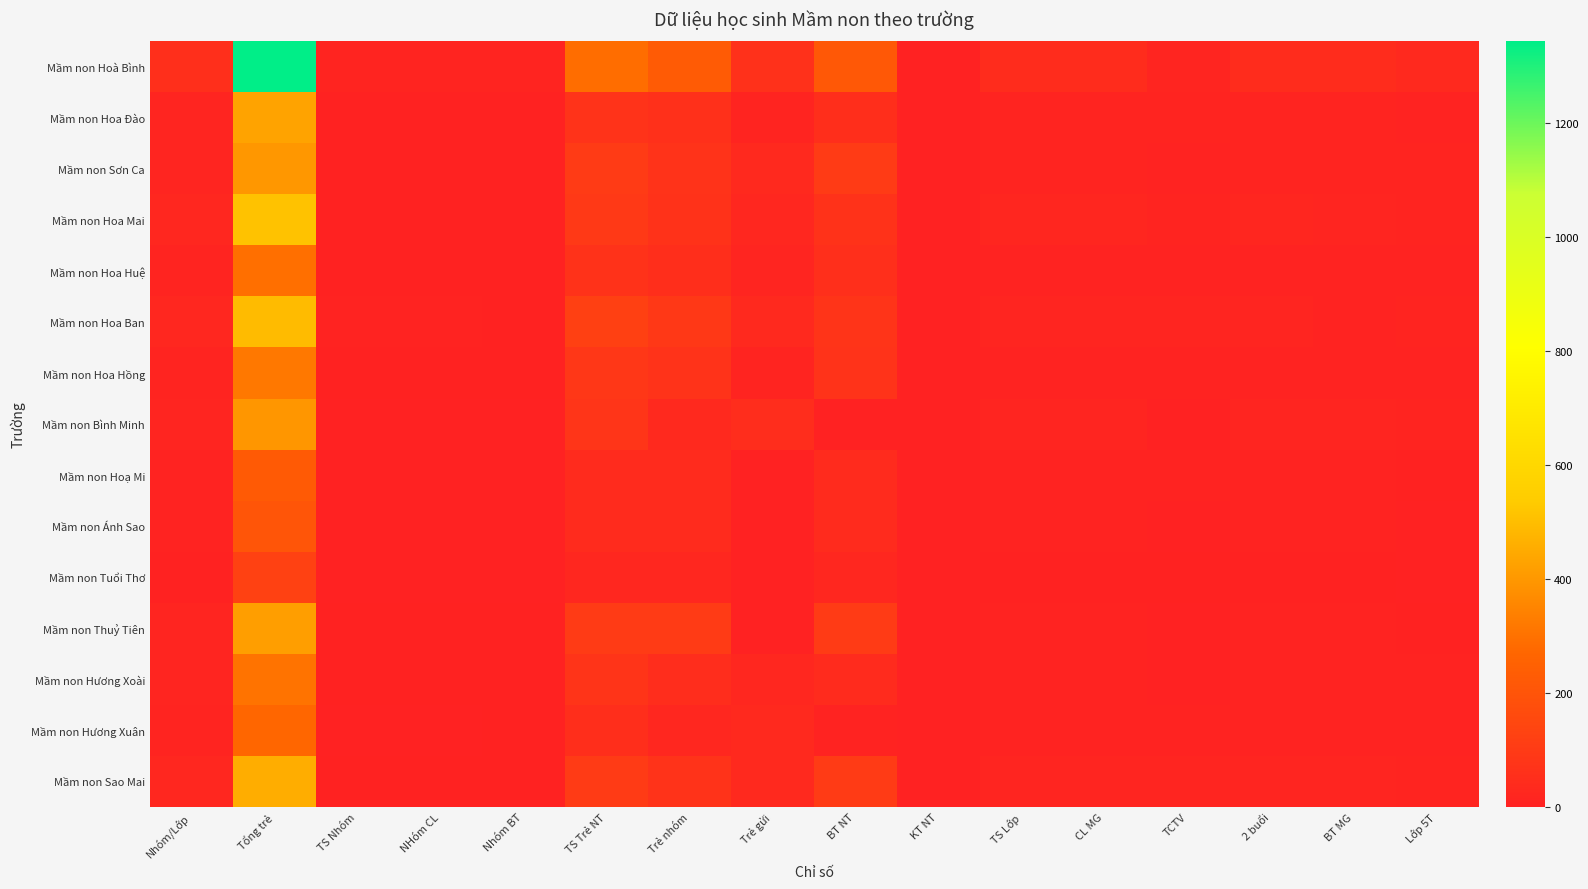

Reading left to right, list all the values displayed in this chart.

Mầm non Sao Mai: Nhóm/Lớp=21	Tổng trẻ=457	TS Nhóm=4	NHóm CL=4	Nhóm BT=4	TS Trẻ NT=101	Trẻ nhóm=72	Trẻ gửi=29	BT NT=101	KT NT=0	TS Lớp=17	CL MG=17	TCTV=15	2 buổi=17	BT MG=17	Lớp 5T=12
Mầm non Hương Xuân: Nhóm/Lớp=11	Tổng trẻ=271	TS Nhóm=2	NHóm CL=2	Nhóm BT=4	TS Trẻ NT=51	Trẻ nhóm=21	Trẻ gửi=30	BT NT=6	KT NT=0	TS Lớp=9	CL MG=9	TCTV=9	2 buổi=9	BT MG=9	Lớp 5T=6
Mầm non Hương Xoài: Nhóm/Lớp=14	Tổng trẻ=307	TS Nhóm=4	NHóm CL=4	Nhóm BT=4	TS Trẻ NT=74	Trẻ nhóm=49	Trẻ gửi=25	BT NT=39	KT NT=0	TS Lớp=10	CL MG=10	TCTV=0	2 buổi=10	BT MG=10	Lớp 5T=8
Mầm non Thuỷ Tiên: Nhóm/Lớp=15	Tổng trẻ=418	TS Nhóm=5	NHóm CL=5	Nhóm BT=5	TS Trẻ NT=102	Trẻ nhóm=102	Trẻ gửi=0	BT NT=102	KT NT=0	TS Lớp=10	CL MG=10	TCTV=0	2 buổi=10	BT MG=10	Lớp 5T=4
Mầm non Tuổi Thơ: Nhóm/Lớp=5	Tổng trẻ=127	TS Nhóm=1	NHóm CL=1	Nhóm BT=1	TS Trẻ NT=25	Trẻ nhóm=25	Trẻ gửi=0	BT NT=25	KT NT=0	TS Lớp=4	CL MG=4	TCTV=4	2 buổi=4	BT MG=4	Lớp 5T=2
Mầm non Ánh Sao: Nhóm/Lớp=8	Tổng trẻ=204	TS Nhóm=2	NHóm CL=2	Nhóm BT=2	TS Trẻ NT=40	Trẻ nhóm=40	Trẻ gửi=0	BT NT=40	KT NT=0	TS Lớp=6	CL MG=6	TCTV=0	2 buổi=6	BT MG=6	Lớp 5T=2
Mầm non Hoạ Mi: Nhóm/Lớp=9	Tổng trẻ=225	TS Nhóm=2	NHóm CL=2	Nhóm BT=2	TS Trẻ NT=39	Trẻ nhóm=37	Trẻ gửi=2	BT NT=39	KT NT=0	TS Lớp=7	CL MG=7	TCTV=7	2 buổi=7	BT MG=7	Lớp 5T=4
Mầm non Bình Minh: Nhóm/Lớp=17	Tổng trẻ=398	TS Nhóm=2	NHóm CL=2	Nhóm BT=2	TS Trẻ NT=79	Trẻ nhóm=30	Trẻ gửi=49	BT NT=0	KT NT=0	TS Lớp=15	CL MG=15	TCTV=0	2 buổi=15	BT MG=14	Lớp 5T=11
Mầm non Hoa Hồng: Nhóm/Lớp=13	Tổng trẻ=320	TS Nhóm=4	NHóm CL=4	Nhóm BT=4	TS Trẻ NT=84	Trẻ nhóm=71	Trẻ gửi=13	BT NT=71	KT NT=0	TS Lớp=9	CL MG=9	TCTV=7	2 buổi=9	BT MG=9	Lớp 5T=7
Mầm non Hoa Ban: Nhóm/Lớp=21	Tổng trẻ=496	TS Nhóm=6	NHóm CL=6	Nhóm BT=4	TS Trẻ NT=123	Trẻ nhóm=90	Trẻ gửi=33	BT NT=75	KT NT=0	TS Lớp=15	CL MG=15	TCTV=15	2 buổi=15	BT MG=10	Lớp 5T=12
Mầm non Hoa Huệ: Nhóm/Lớp=12	Tổng trẻ=296	TS Nhóm=3	NHóm CL=3	Nhóm BT=3	TS Trẻ NT=67	Trẻ nhóm=50	Trẻ gửi=17	BT NT=53	KT NT=0	TS Lớp=9	CL MG=9	TCTV=7	2 buổi=9	BT MG=9	Lớp 5T=7
Mầm non Hoa Mai: Nhóm/Lớp=22	Tổng trẻ=513	TS Nhóm=3	NHóm CL=3	Nhóm BT=3	TS Trẻ NT=93	Trẻ nhóm=67	Trẻ gửi=26	BT NT=67	KT NT=0	TS Lớp=19	CL MG=19	TCTV=11	2 buổi=19	BT MG=17	Lớp 5T=13
Mầm non Sơn Ca: Nhóm/Lớp=17	Tổng trẻ=399	TS Nhóm=4	NHóm CL=4	Nhóm BT=4	TS Trẻ NT=102	Trẻ nhóm=72	Trẻ gửi=30	BT NT=102	KT NT=0	TS Lớp=13	CL MG=13	TCTV=9	2 buổi=13	BT MG=13	Lớp 5T=11
Mầm non Hoa Đào: Nhóm/Lớp=17	Tổng trẻ=432	TS Nhóm=4	NHóm CL=4	Nhóm BT=4	TS Trẻ NT=71	Trẻ nhóm=60	Trẻ gửi=11	BT NT=52	KT NT=0	TS Lớp=13	CL MG=13	TCTV=13	2 buổi=13	BT MG=13	Lớp 5T=7
Mầm non Hoà Bình: Nhóm/Lớp=57	Tổng trẻ=1344	TS Nhóm=13	NHóm CL=13	Nhóm BT=13	TS Trẻ NT=291	Trẻ nhóm=227	Trẻ gửi=64	BT NT=217	KT NT=0	TS Lớp=44	CL MG=44	TCTV=18	2 buổi=44	BT MG=42	Lớp 5T=30